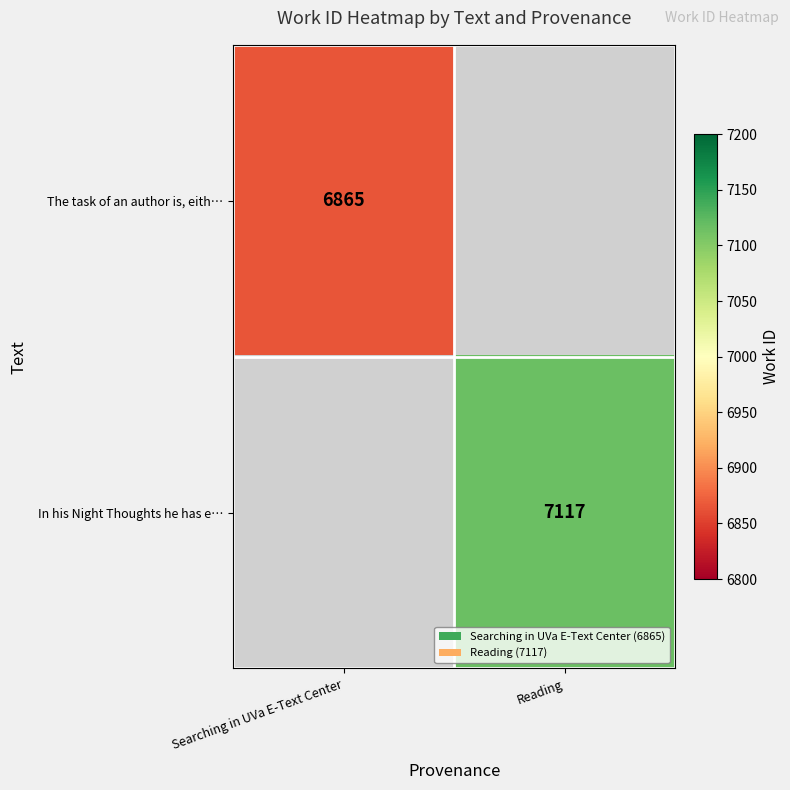

The value of In his Night Thoughts he has e… at Reading is 4752. True or false?

False